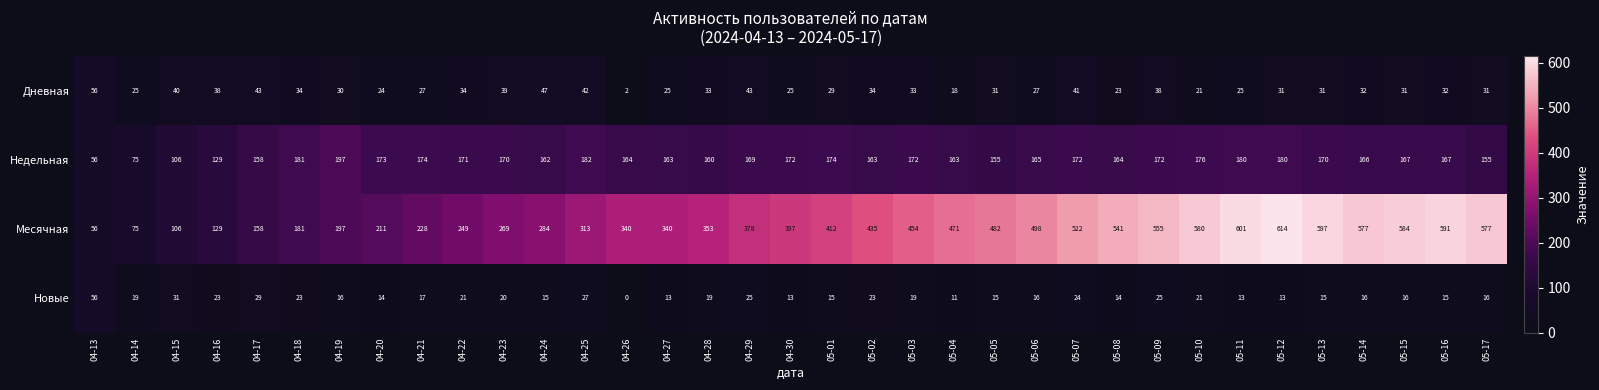

The value of Недельная at 04-30 is 120. True or false?

False